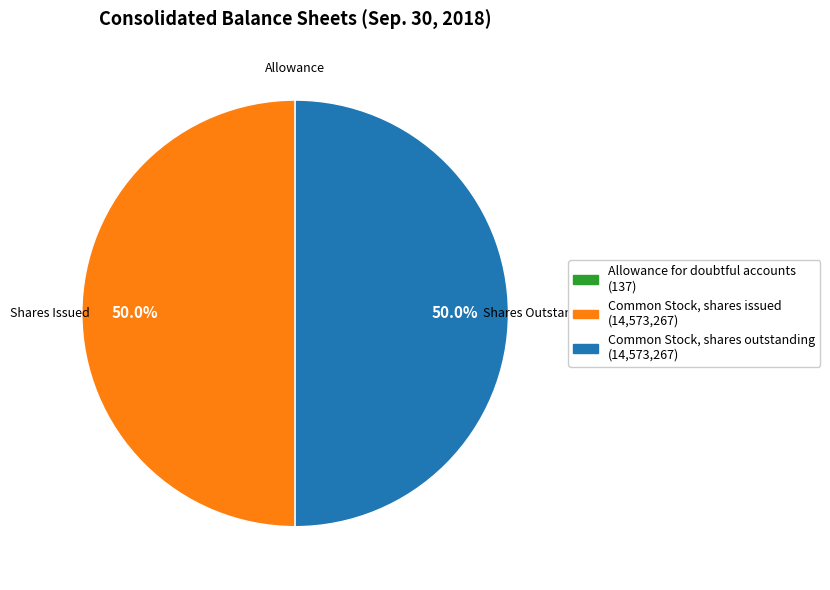

What portion of the pie excludes Common Stock, shares issued (14,573,267)?

50.0%